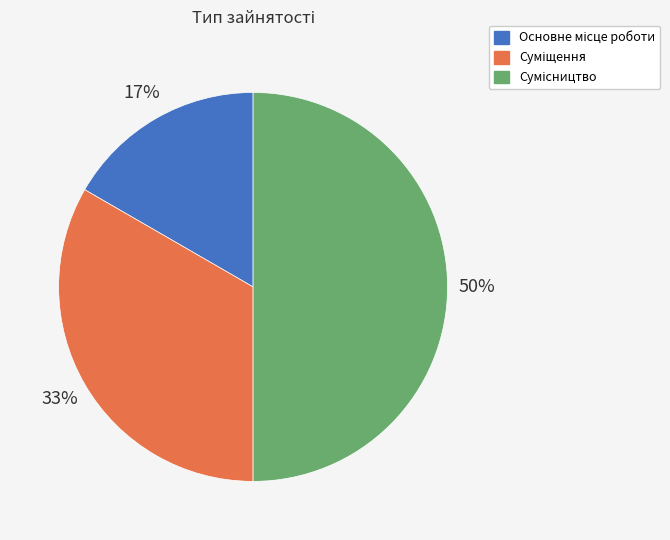

To the nearest percent, what is the average slice percentage?

33%